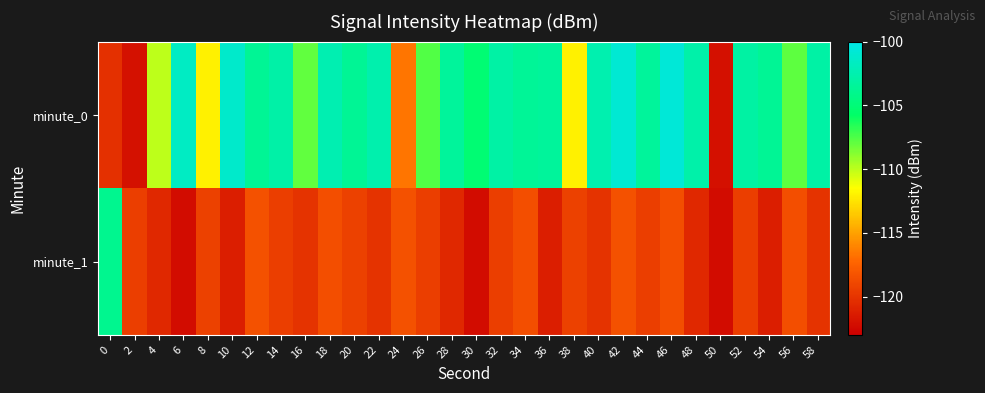

Rank the series at 32 from highest to lowest value.

minute_0, minute_1